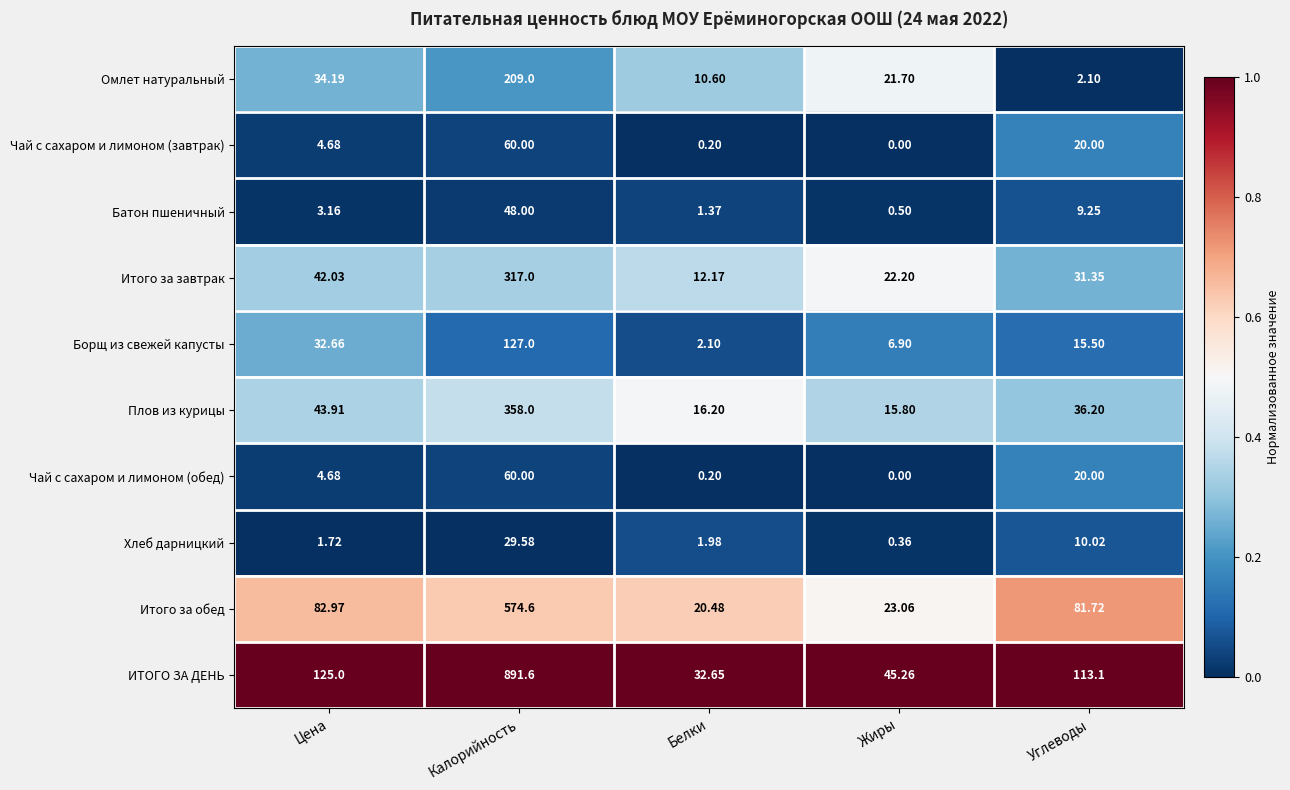

Which label corresponds to the smallest value in the chart?

Жиры